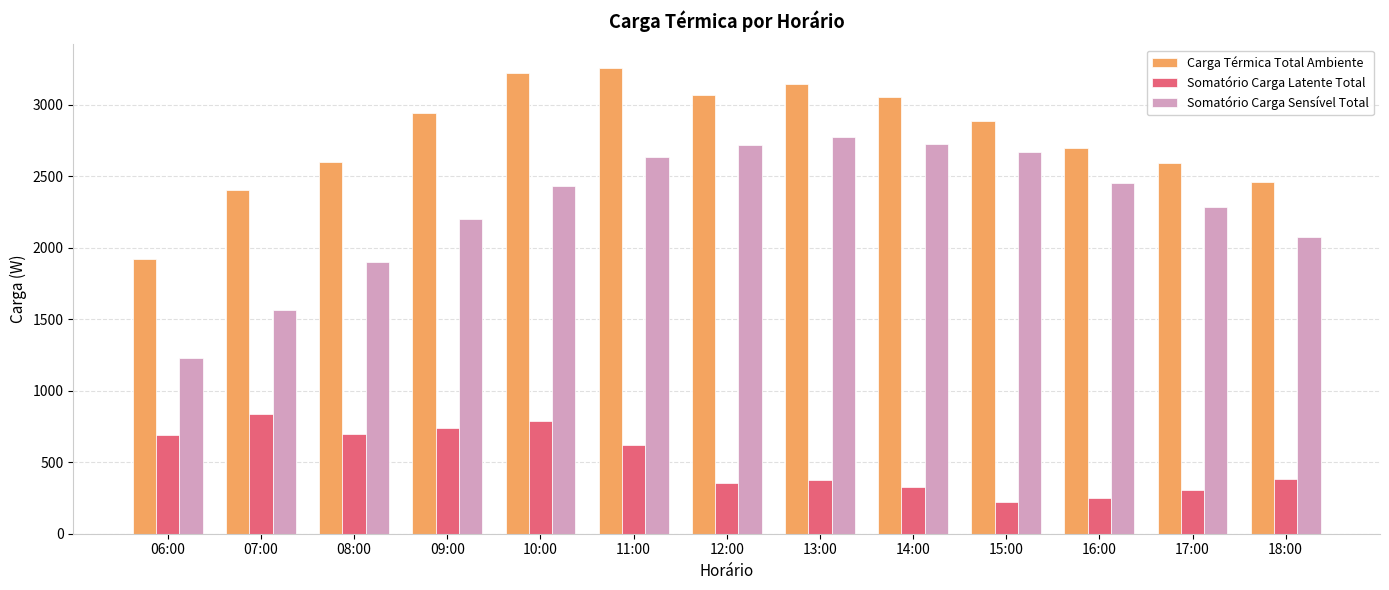

True or false: Carga Térmica Total Ambiente has a value of 3147.5 at 13:00.

True